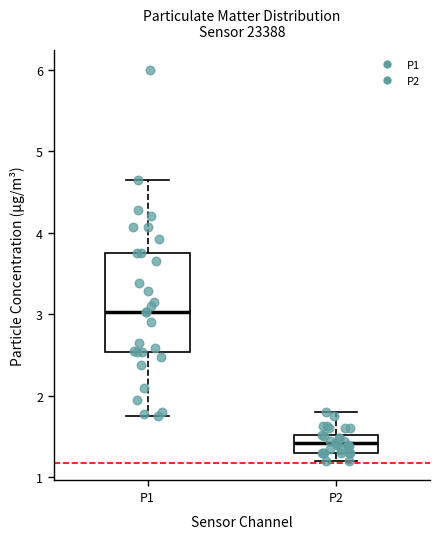

Reading left to right, transcribe this box plot: for each box, give where its median line is, the range the box spans, and where its two whiskers end, as read against the y-axis. The values are not printed on the chart, so give them approximately, as read against the axis.

P1: median 3.0, box 2.5 to 3.8, whiskers 1.8 to 4.7
P2: median 1.4, box 1.3 to 1.5, whiskers 1.2 to 1.8